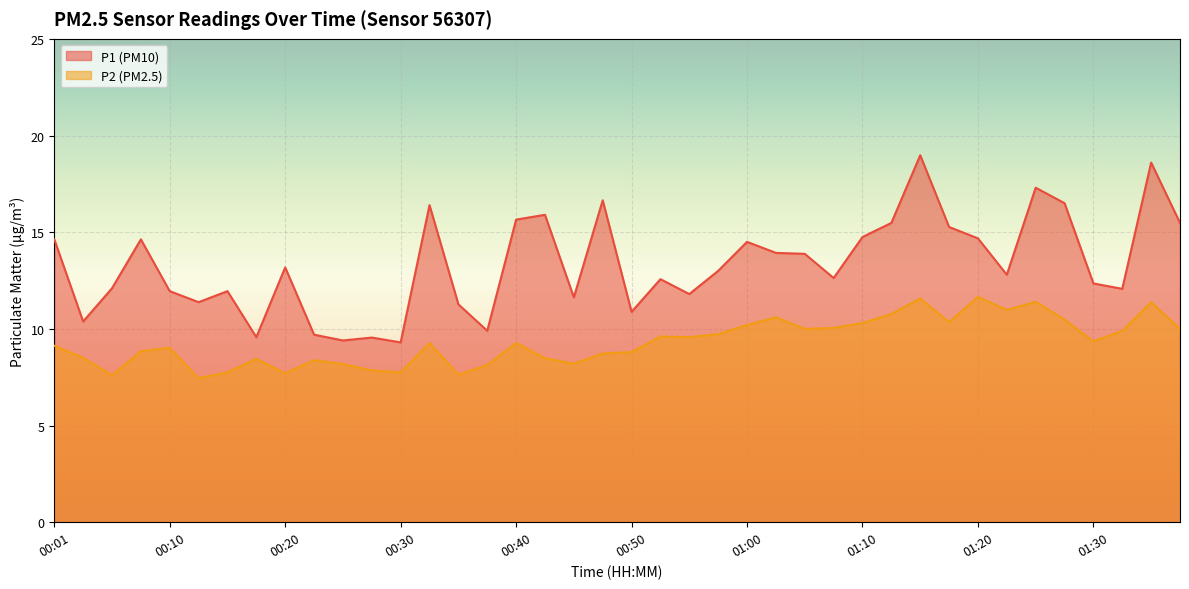

Read the P2 value at 00:55.

9.6